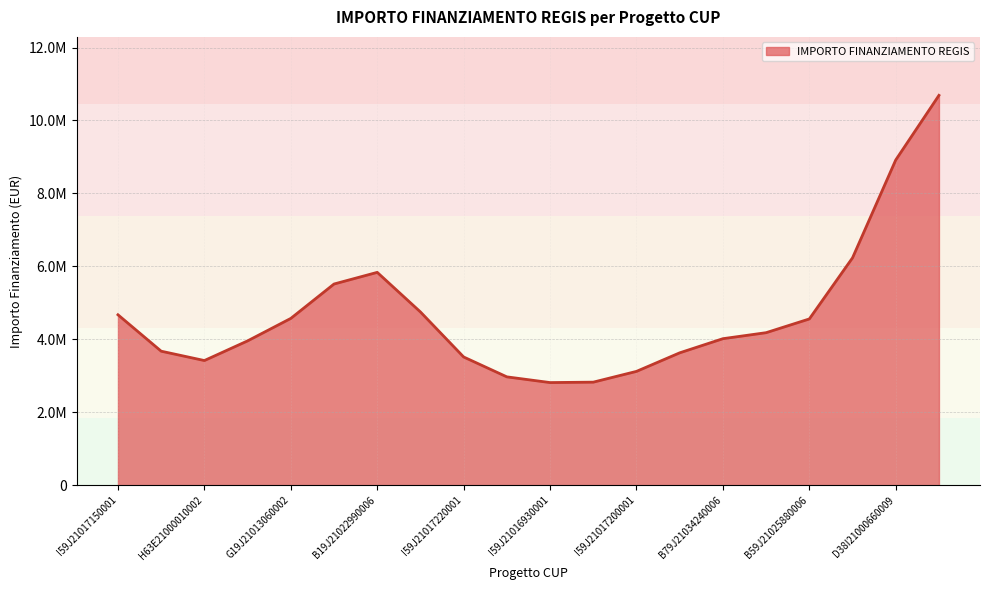

Does the chart have visible grid lines?

Yes